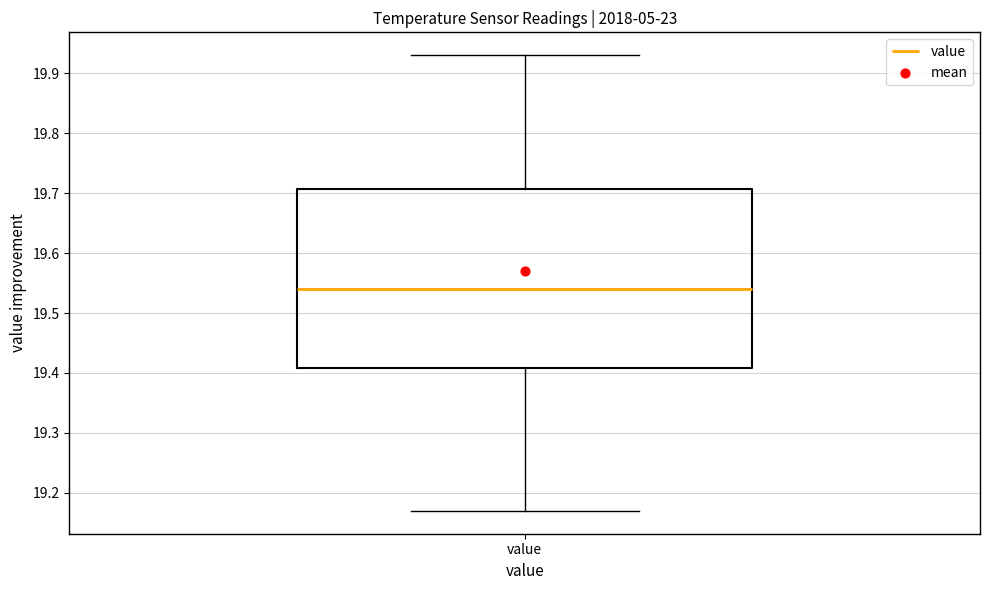

Read this box plot against the y-axis: the position of the median line, the range covered by the box, and the ends of both whiskers. The values are not printed on the chart, so give them approximately, as read against the axis.

median 19.54, box 19.41 to 19.71, whiskers 19.17 to 19.93